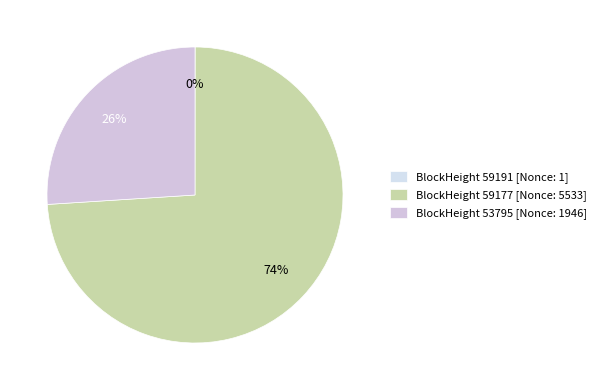

Which slice represents more than half of the pie?

BlockHeight 59177 [Nonce: 5533]